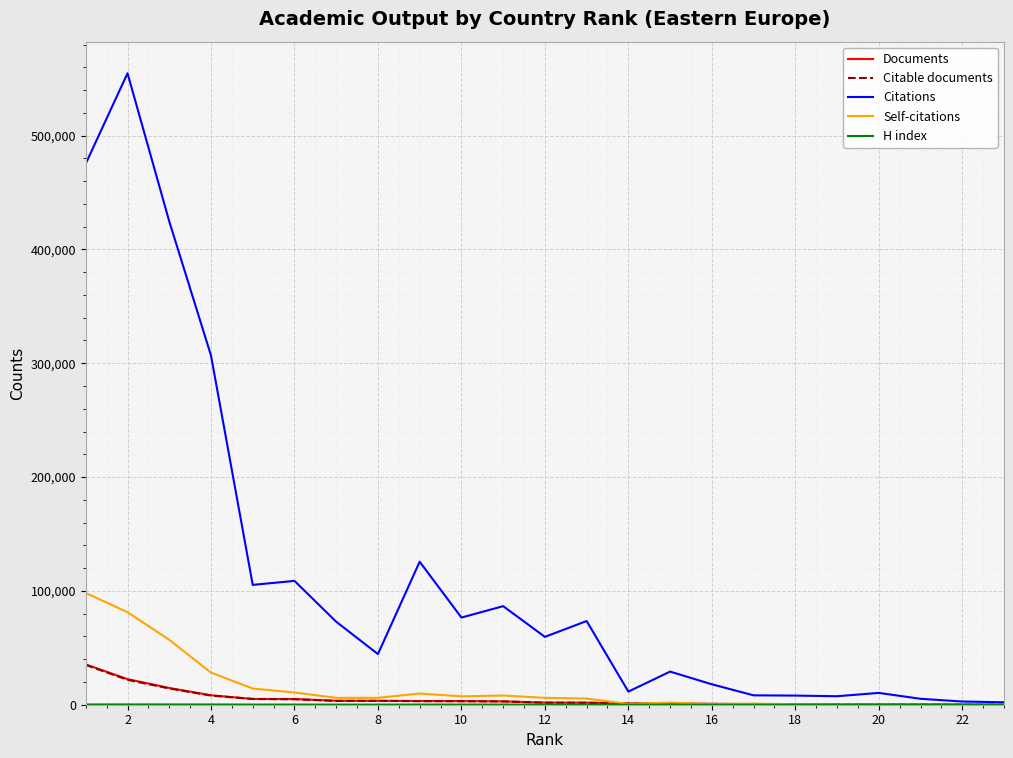

Which series has the largest range (max minus min)?

Citations